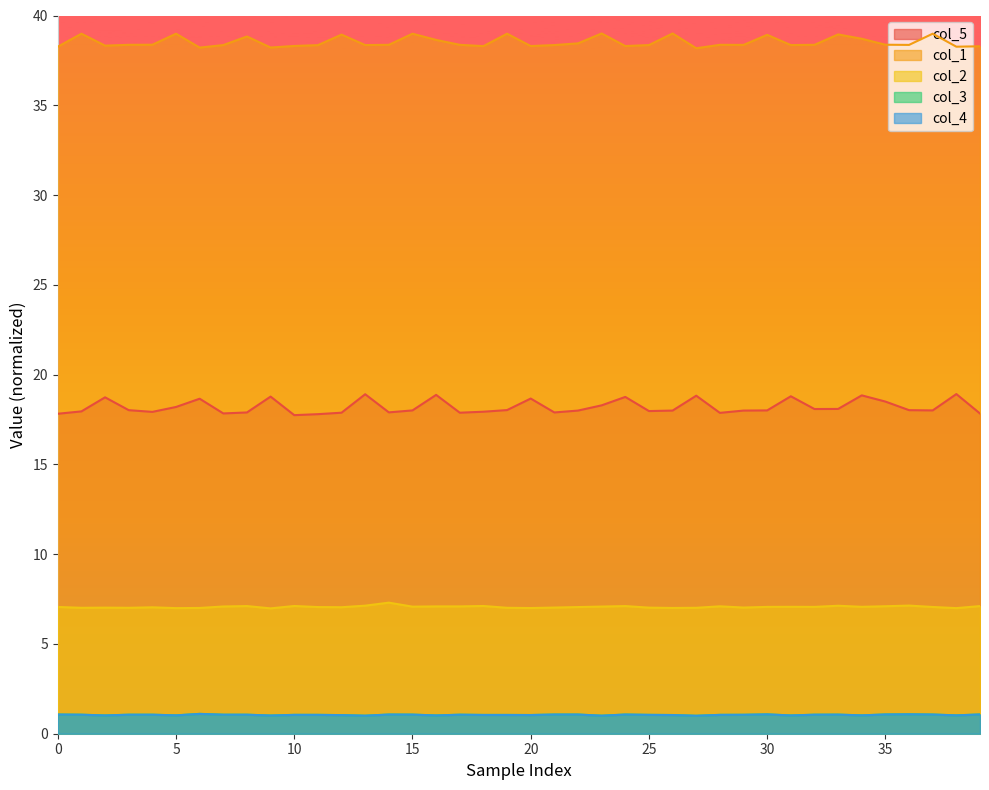

How many series are shown in this chart?

5